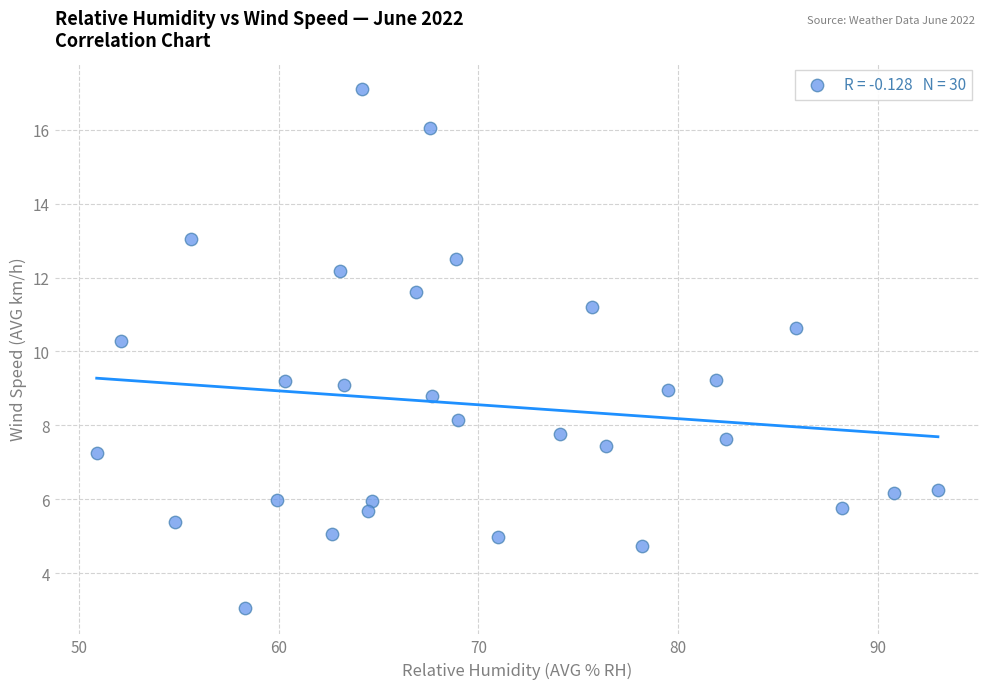

What is the range of X values (max minus min)?

42.1